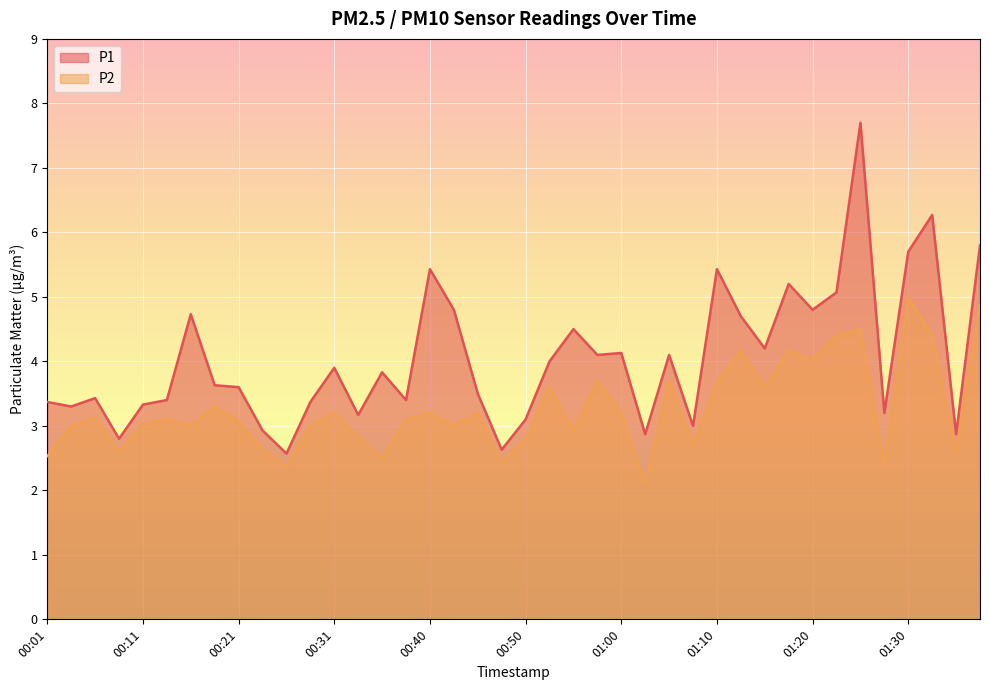

Is it true that P1 equals 1.8 at 00:35?

False